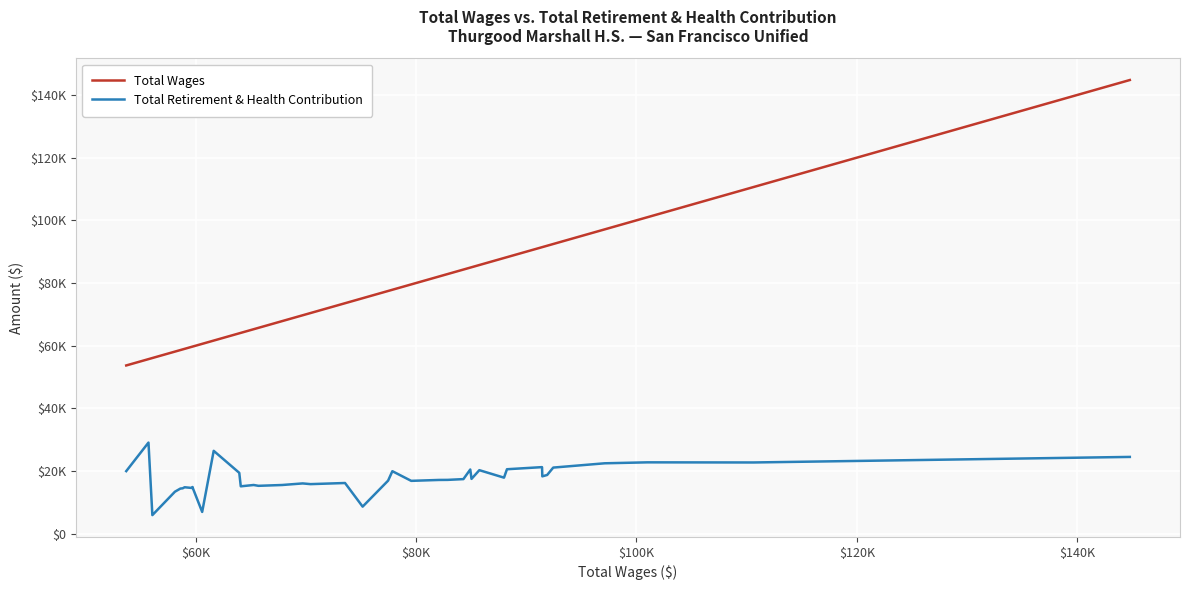

Which series has the largest range (max minus min)?

Total Wages